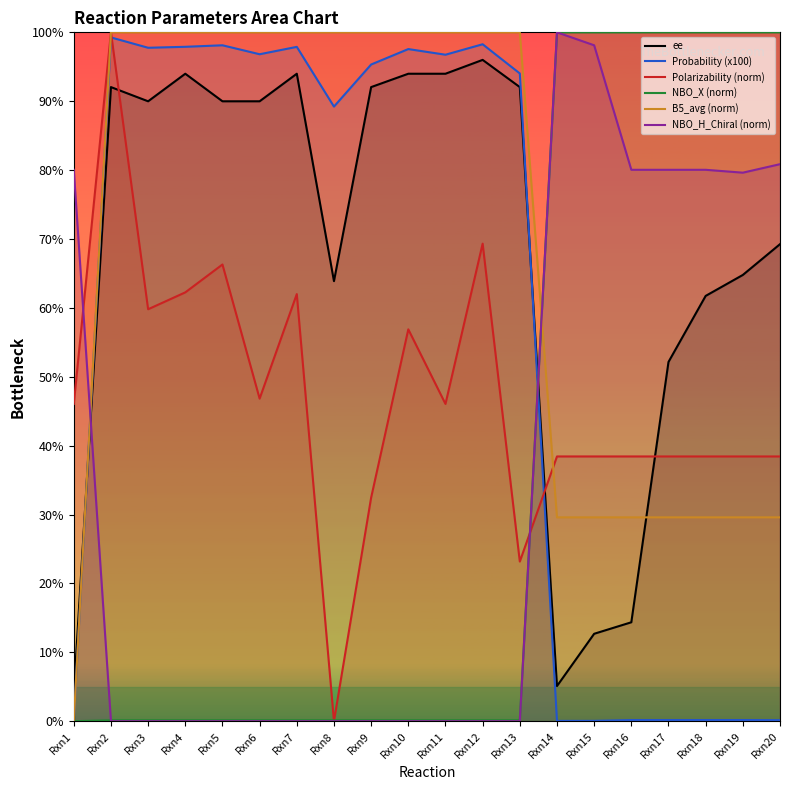

Rank the series at Rxn10 from highest to lowest value.

B5_avg (norm), Probability (x100), ee, Polarizability (norm), NBO_X (norm), NBO_H_Chiral (norm)